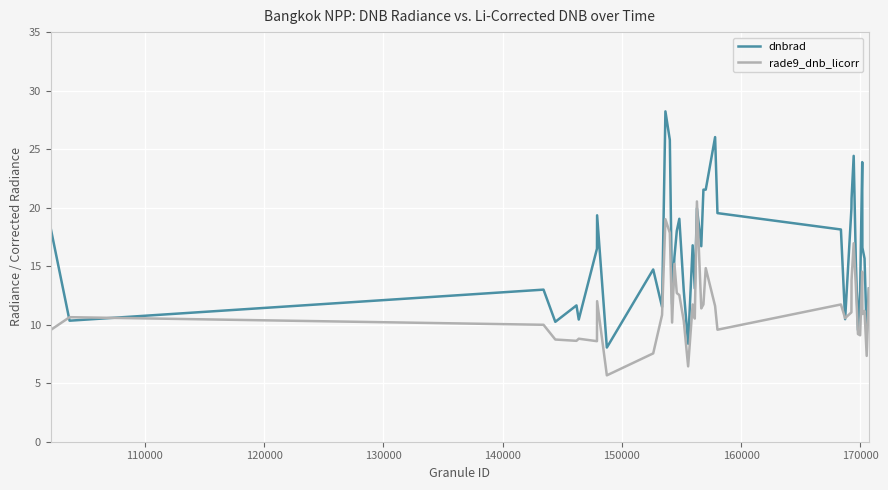

What is the minimum value for dnbrad?

8.0